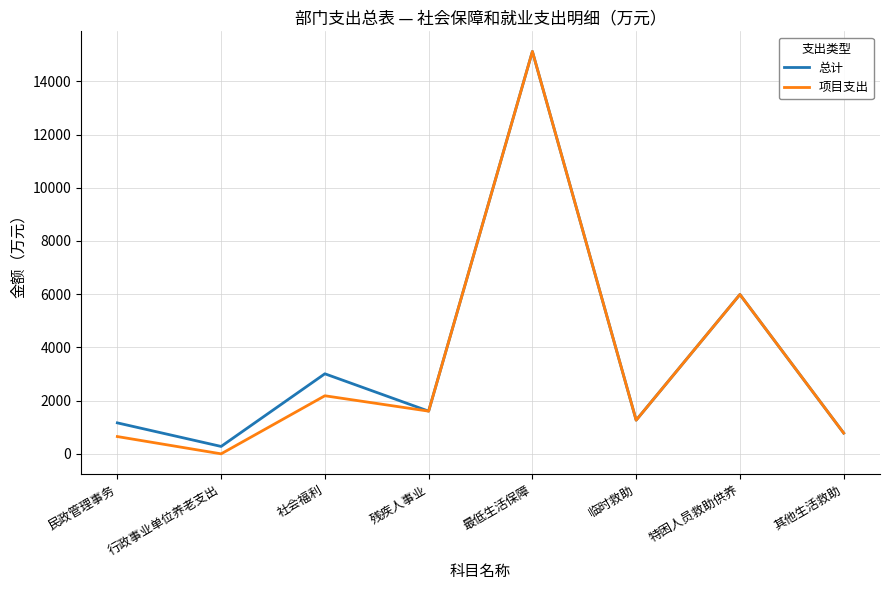

How many lines are shown in the chart?

2